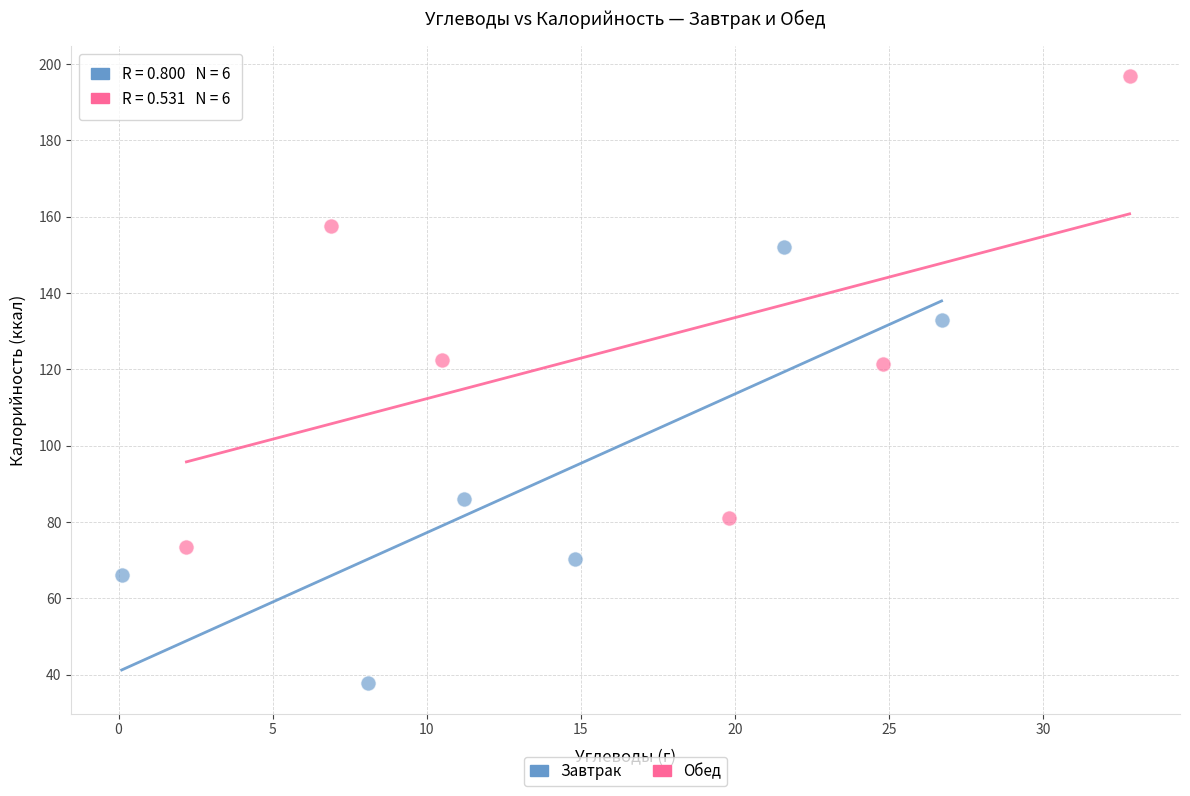

Which series reaches the minimum Y coordinate?

Завтрак